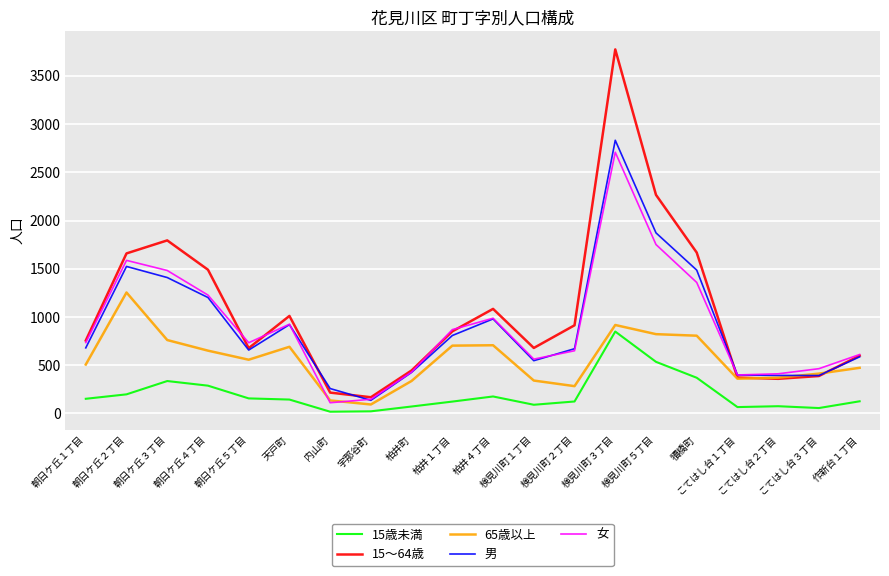

True or false: 男 and 15歳未満 cross at least once.

False